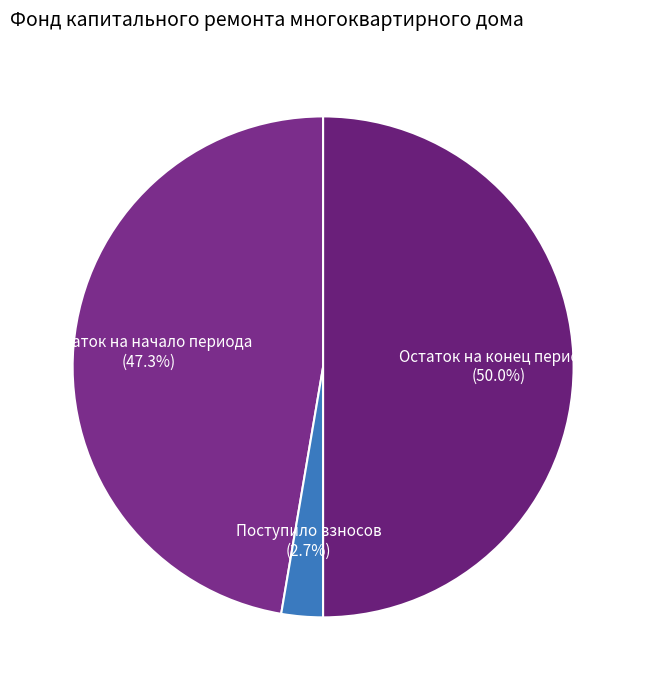

How much of the chart is everything except Поступило взносов?

97.3%